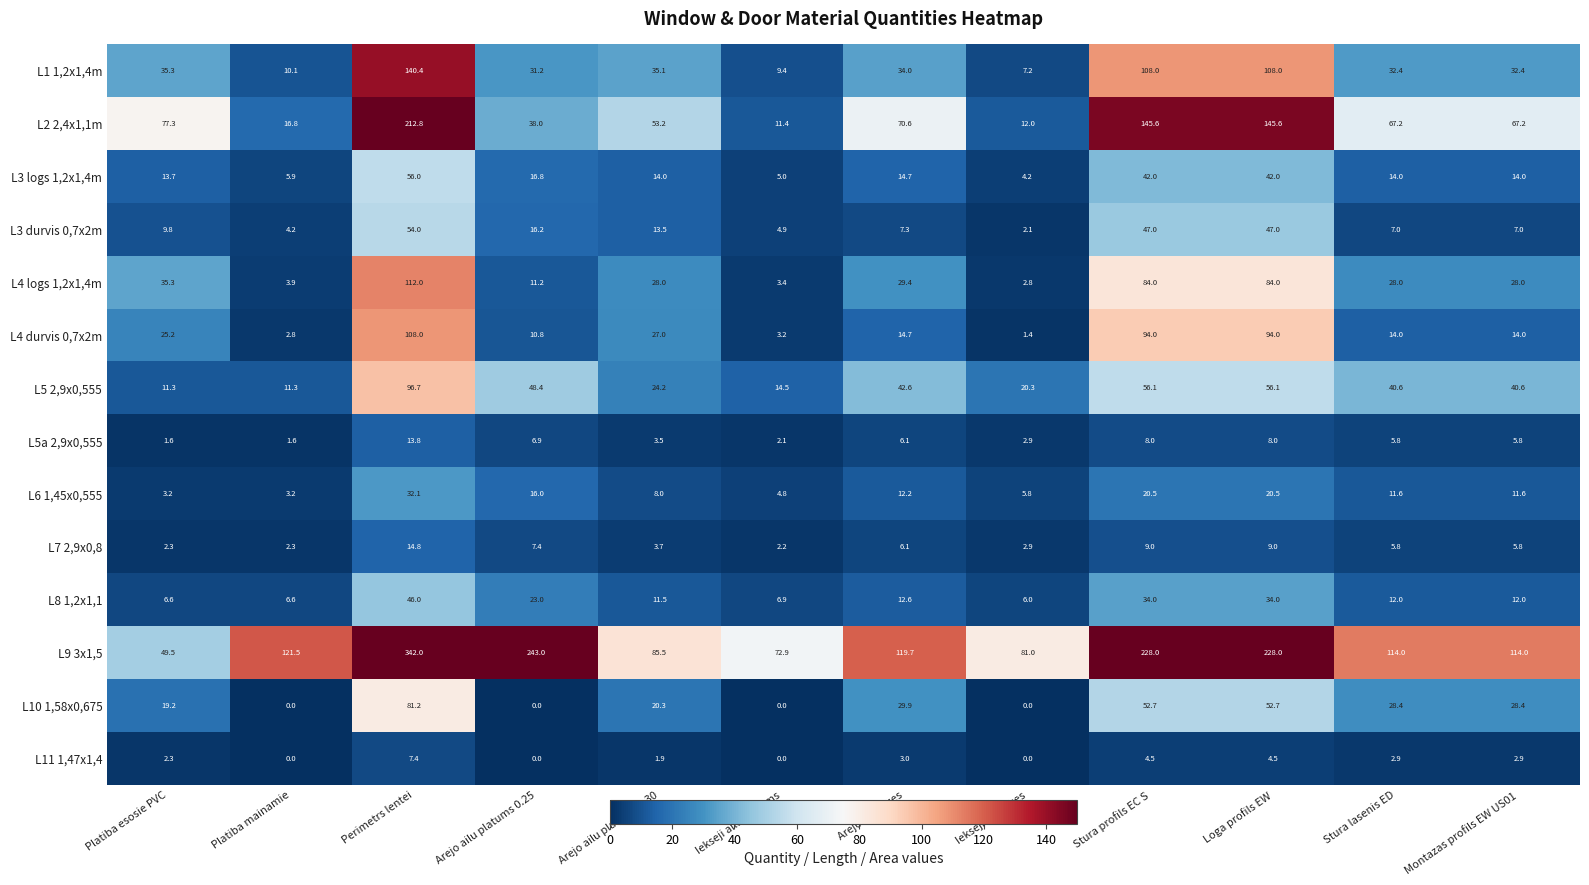

At which category does the chart reach its peak across all series?

Perimetrs lentei